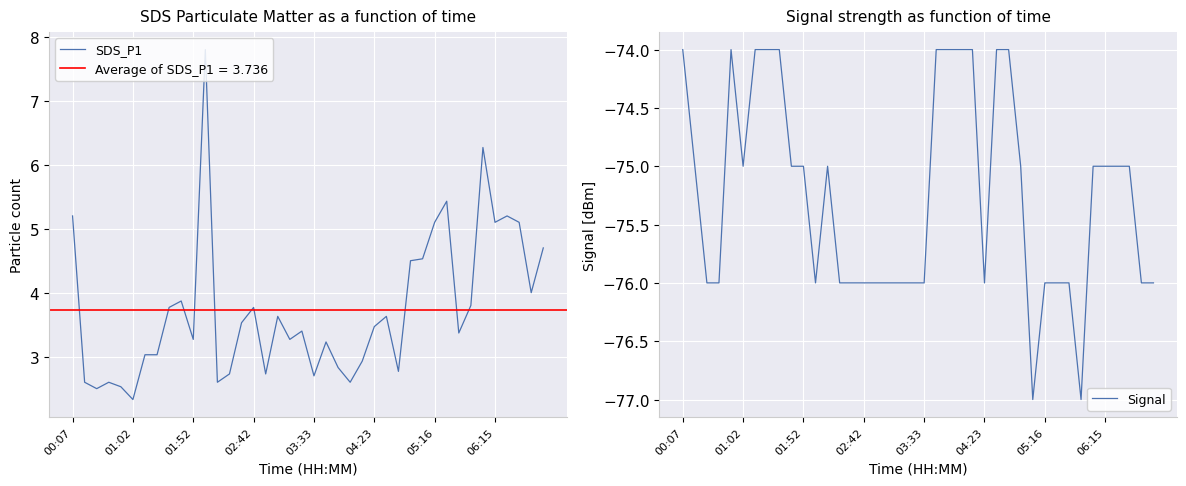

Which series has the largest range (max minus min)?

SDS_P1